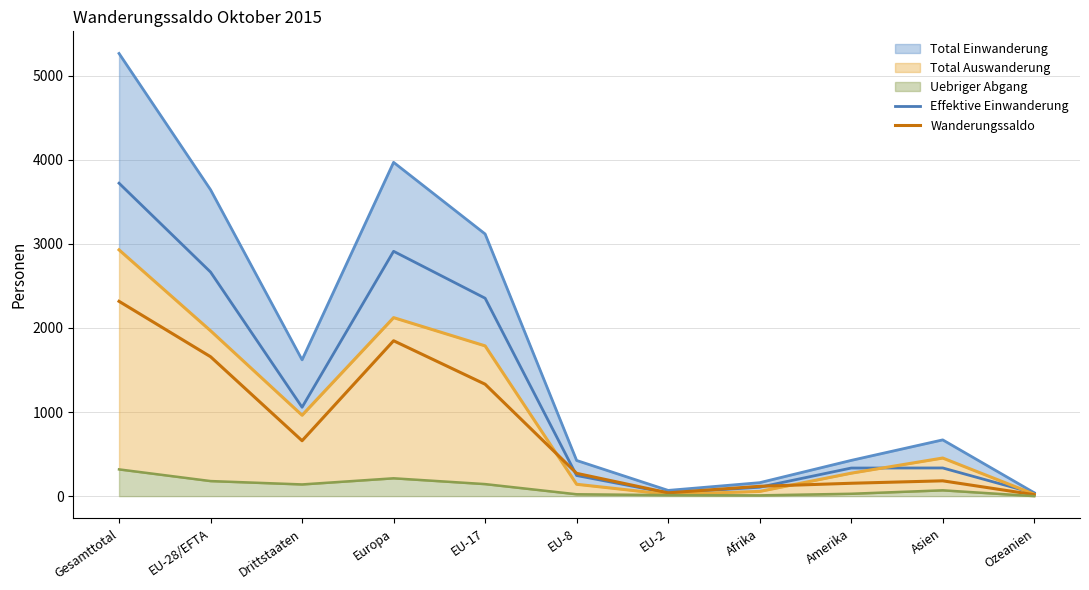

The value of Effektive Einwanderung at EU-8 is 144. True or false?

False